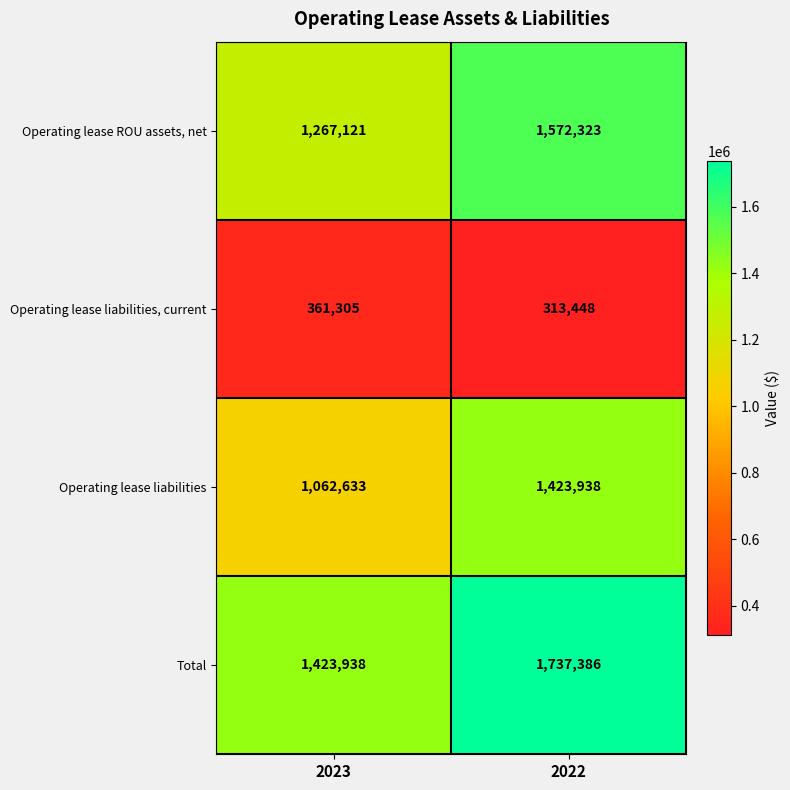

What is the smallest value displayed?

313448